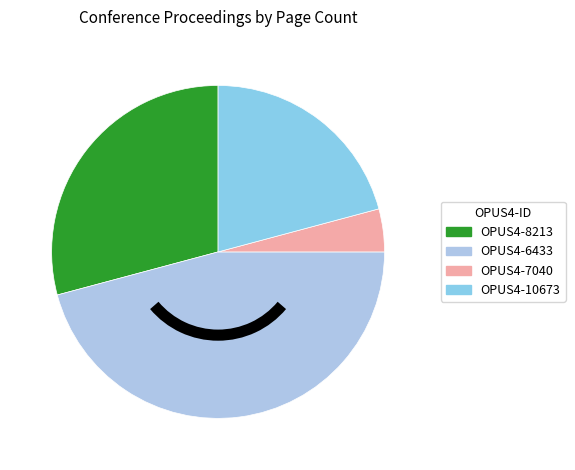

What is the smallest slice in the pie chart?

OPUS4-7040